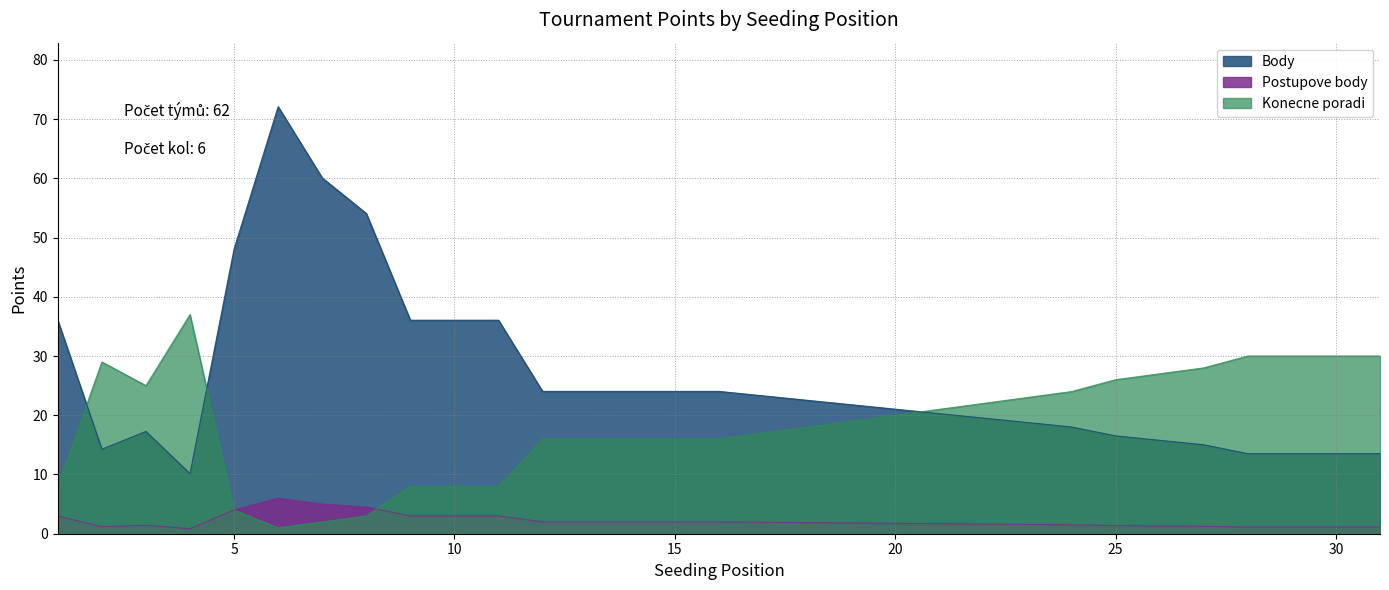

In Postupove body, how many points are higher than both neighbors (excluding endpoints)?

2